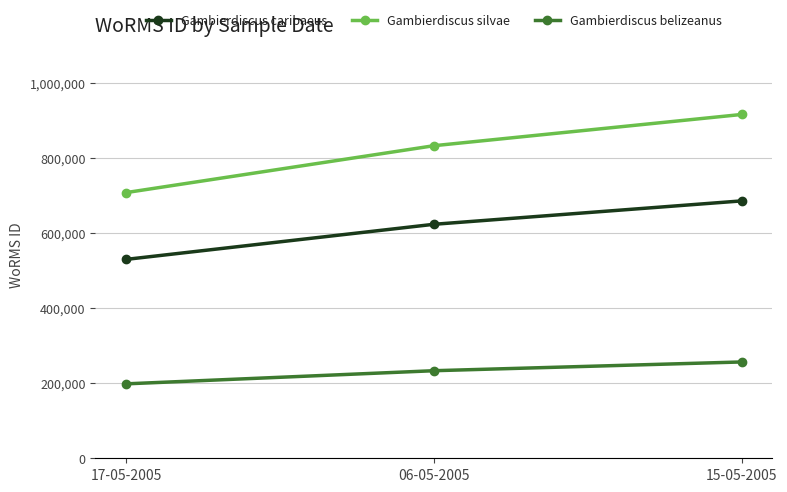

Read the Gambierdiscus belizeanus value at 17-05-2005.

198371.3